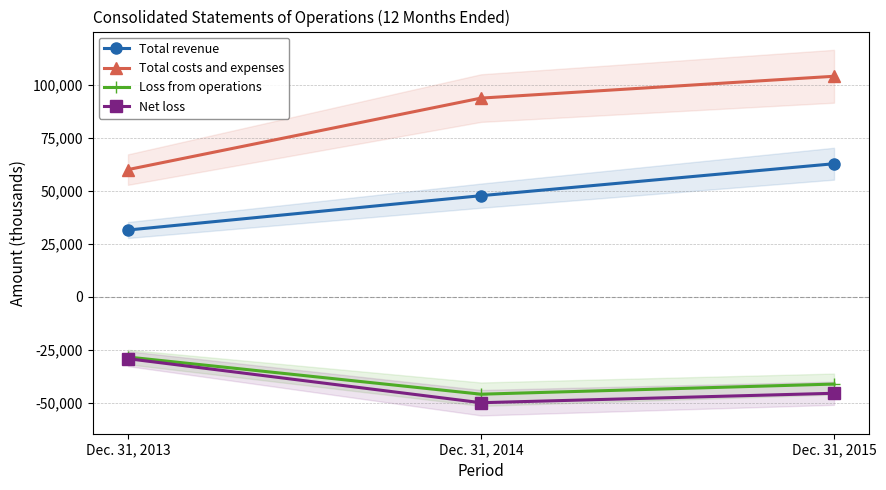

Reading right to left, extract all data points from this chart.

Total revenue: Dec. 31, 2015=62667	Dec. 31, 2014=47593	Dec. 31, 2013=31403
Total costs and expenses: Dec. 31, 2015=103909	Dec. 31, 2014=93616	Dec. 31, 2013=59900
Loss from operations: Dec. 31, 2015=-41242	Dec. 31, 2014=-46023	Dec. 31, 2013=-28497
Net loss: Dec. 31, 2015=-45581	Dec. 31, 2014=-50038	Dec. 31, 2013=-29281